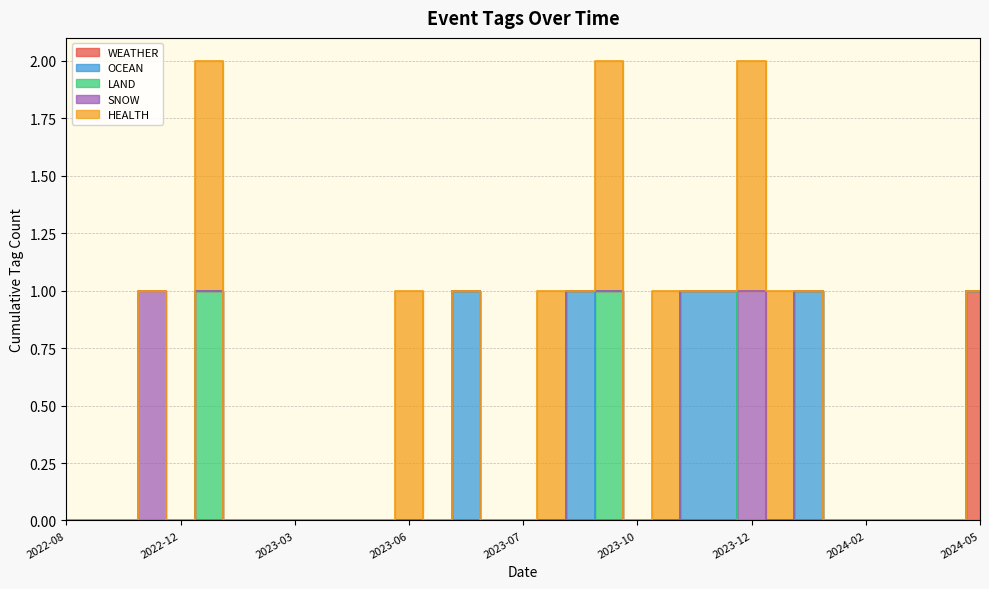

Is the value of OCEAN at 2024-01-31 greater than the value of WEATHER at 2022-08-19?

Yes